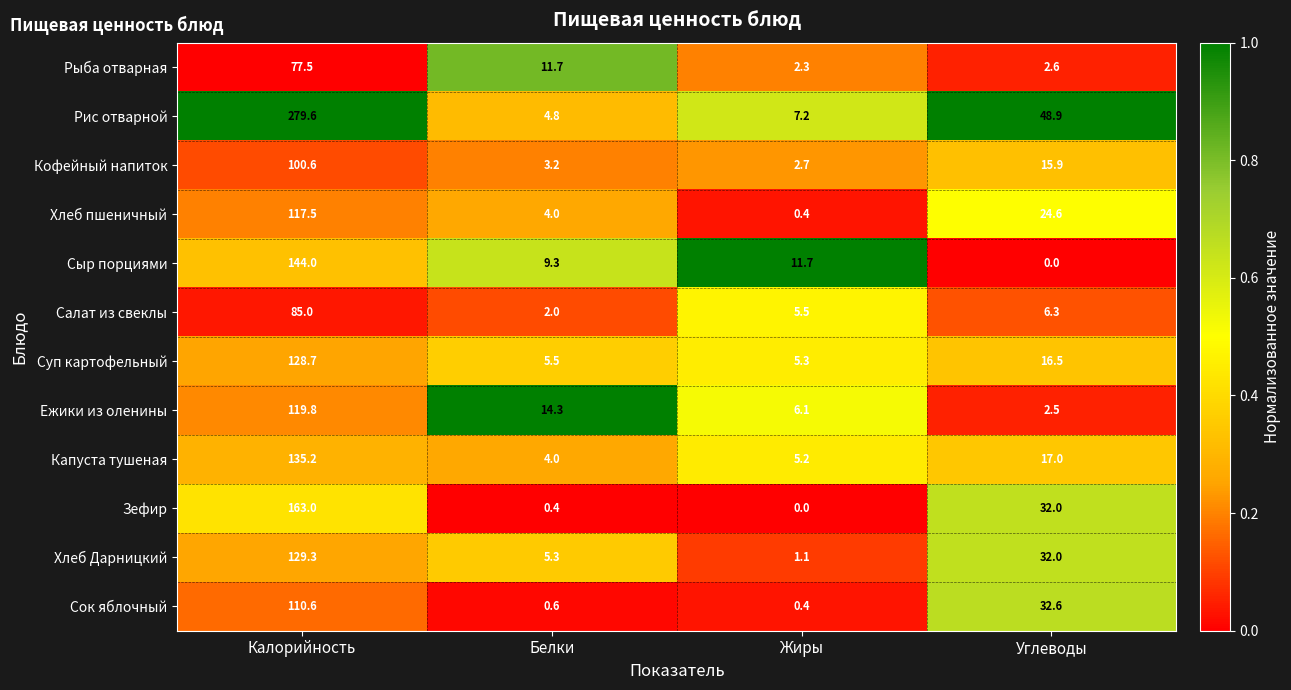

What is the minimum value for Хлеб Дарницкий?

1.1